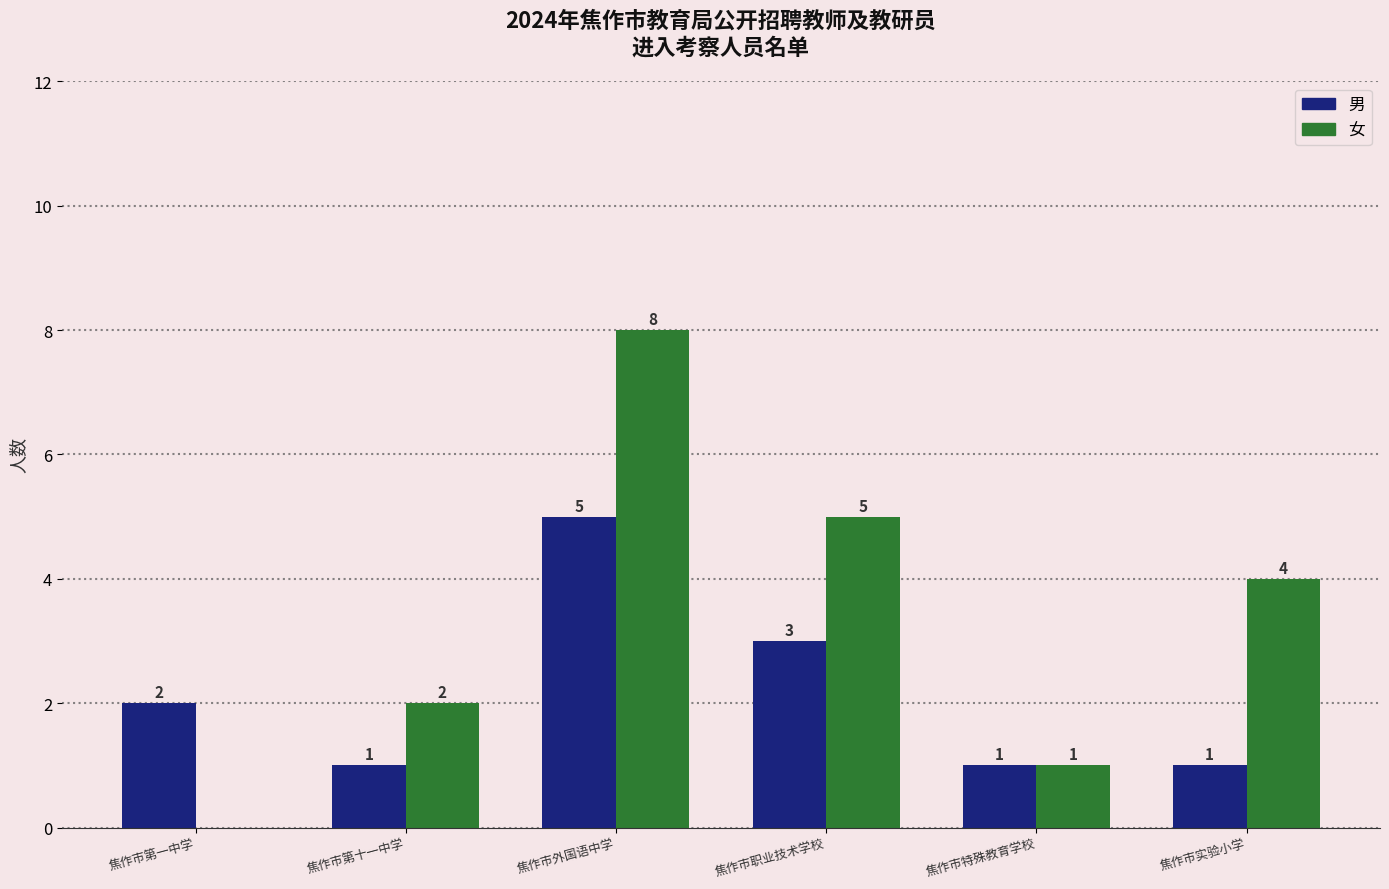

The 女 series shows 0 at 焦作市第一中学. True or false?

True